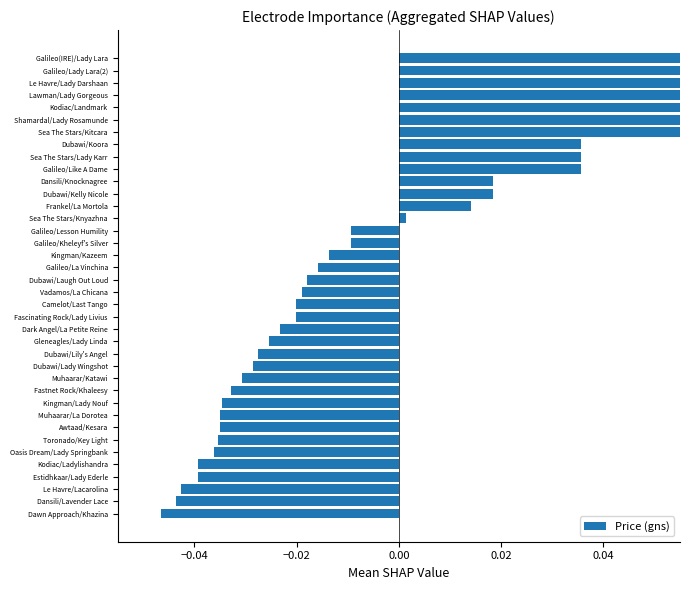

What is the difference between the second highest and second lowest values?

0.1